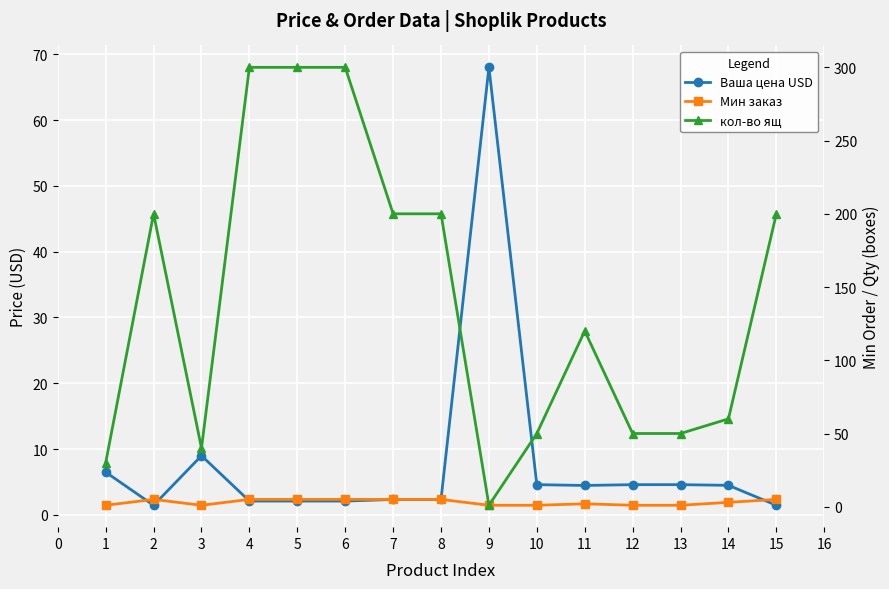

Is it true that Мин заказ equals 0.6 at 3?

False